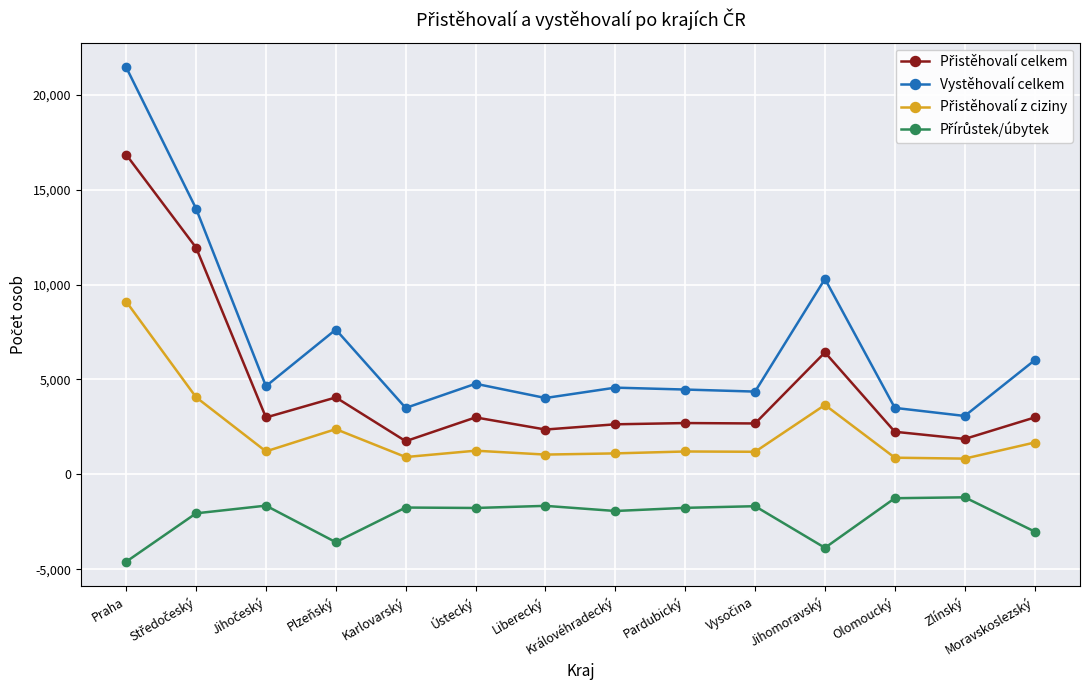

True or false: Vystěhovalí celkem has a value of 3077 at Zlínský.

True